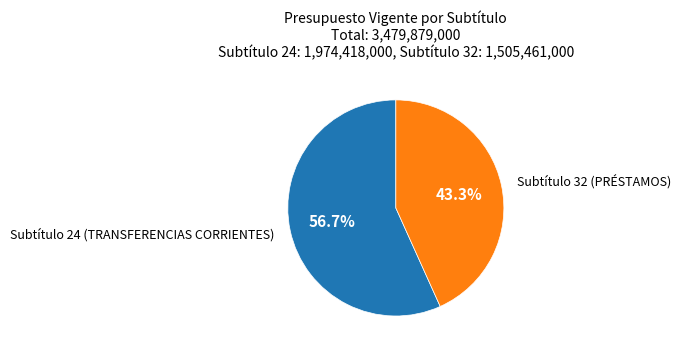

What is the ratio of the value at Subtítulo 24 (TRANSFERENCIAS CORRIENTES) to the value at Subtítulo 32 (PRÉSTAMOS)?

1.3